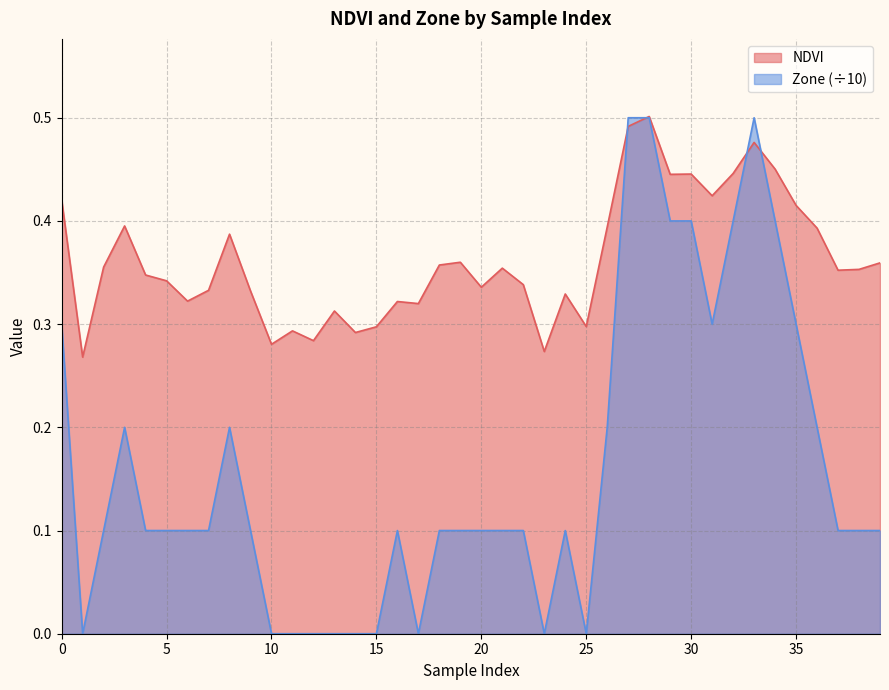

Where is the first local minimum for Zone?

1